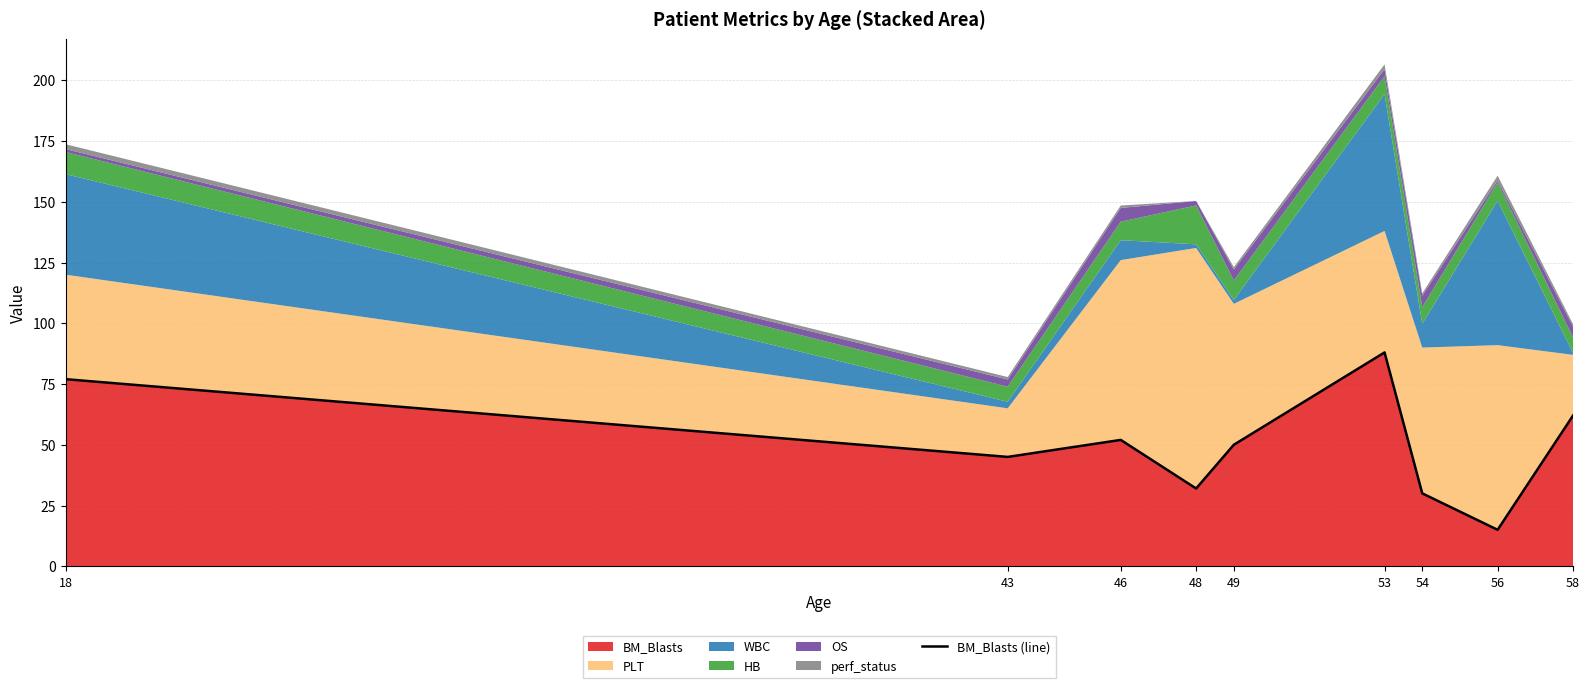

Does the chart display data point markers on the line(s)?

No